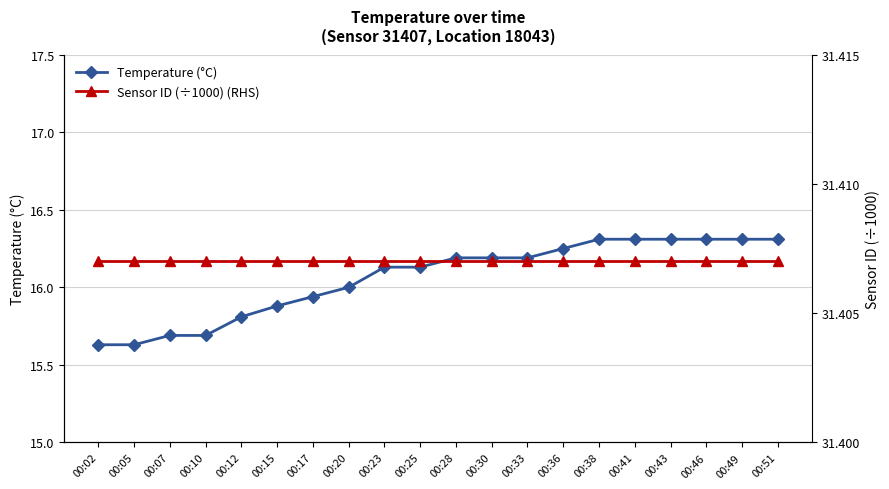

Rank the categories by Temperature (°C) value from lowest to highest.

00:02, 00:05, 00:07, 00:10, 00:12, 00:15, 00:17, 00:20, 00:23, 00:25, 00:28, 00:30, 00:33, 00:36, 00:38, 00:41, 00:43, 00:46, 00:49, 00:51